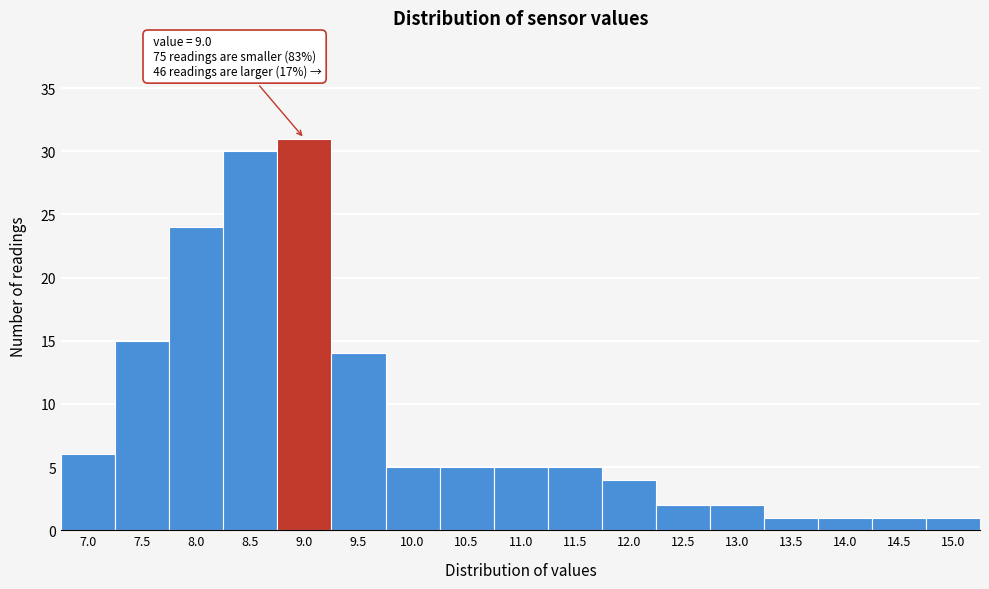

Reading left to right, what are all the values shown in this chart?

7.0=6	7.5=15	8.0=24	8.5=30	9.0=31	9.5=14	10.0=5	10.5=5	11.0=5	11.5=5	12.0=4	12.5=2	13.0=2	13.5=1	14.0=1	14.5=1	15.0=1